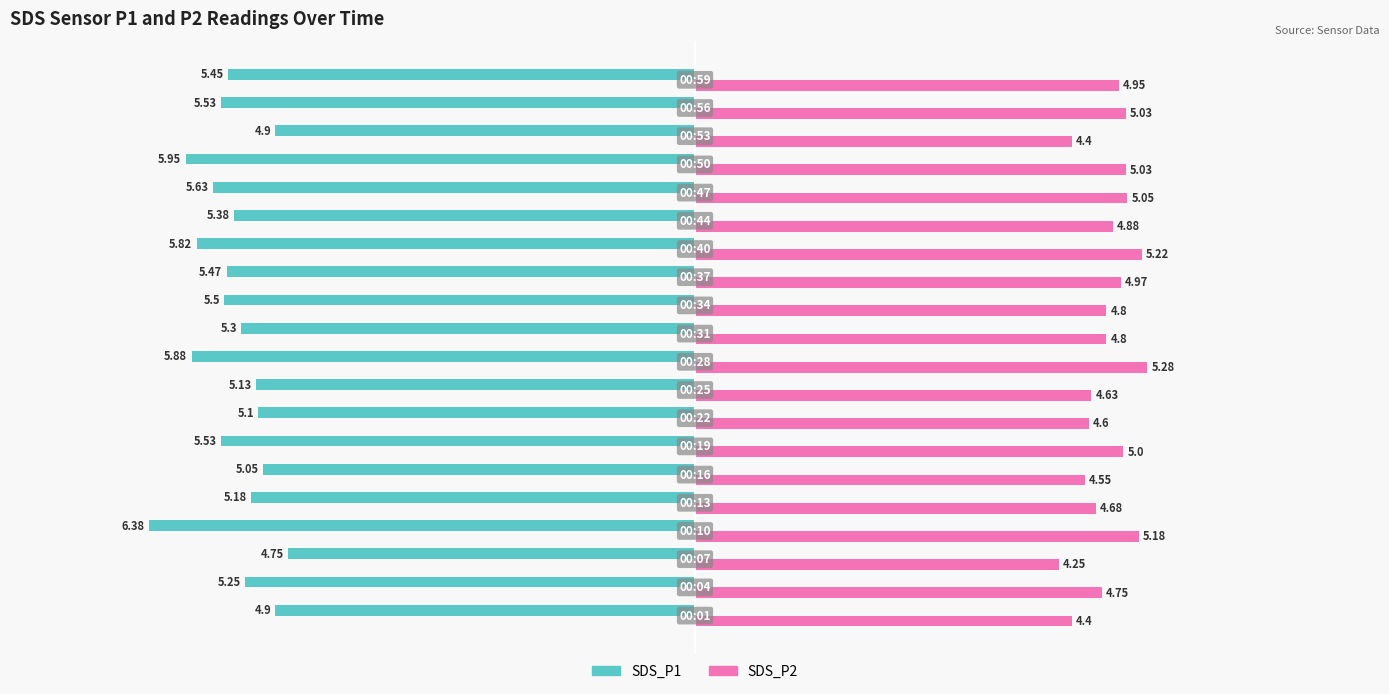

At how many categories does at least one series exceed 0?

20